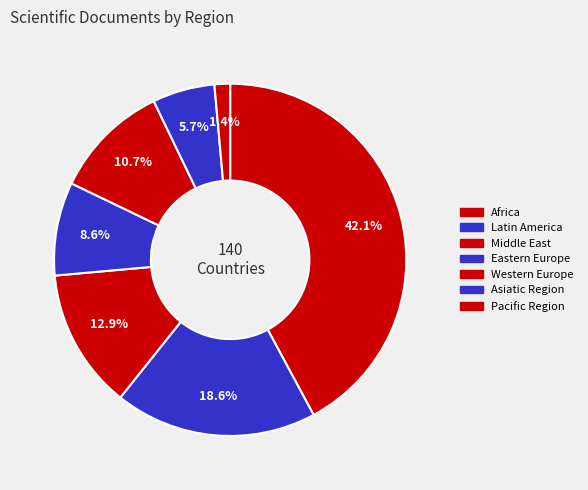

Rank the categories by value from highest to lowest.

Africa, Latin America, Middle East, Western Europe, Eastern Europe, Asiatic Region, Pacific Region